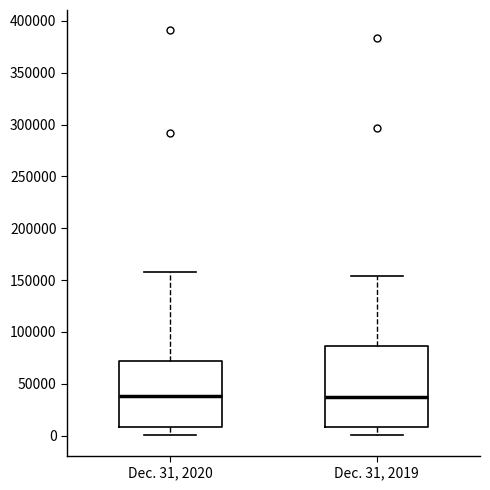

Reading left to right, transcribe this box plot: for each box, give where its median line is, the range the box spans, and where its two whiskers end, as read against the y-axis. The values are not printed on the chart, so give them approximately, as read against the axis.

Dec. 31, 2020: median 40000, box 10000 to 70000, whiskers 0 to 155000
Dec. 31, 2019: median 35000, box 10000 to 85000, whiskers 0 to 155000